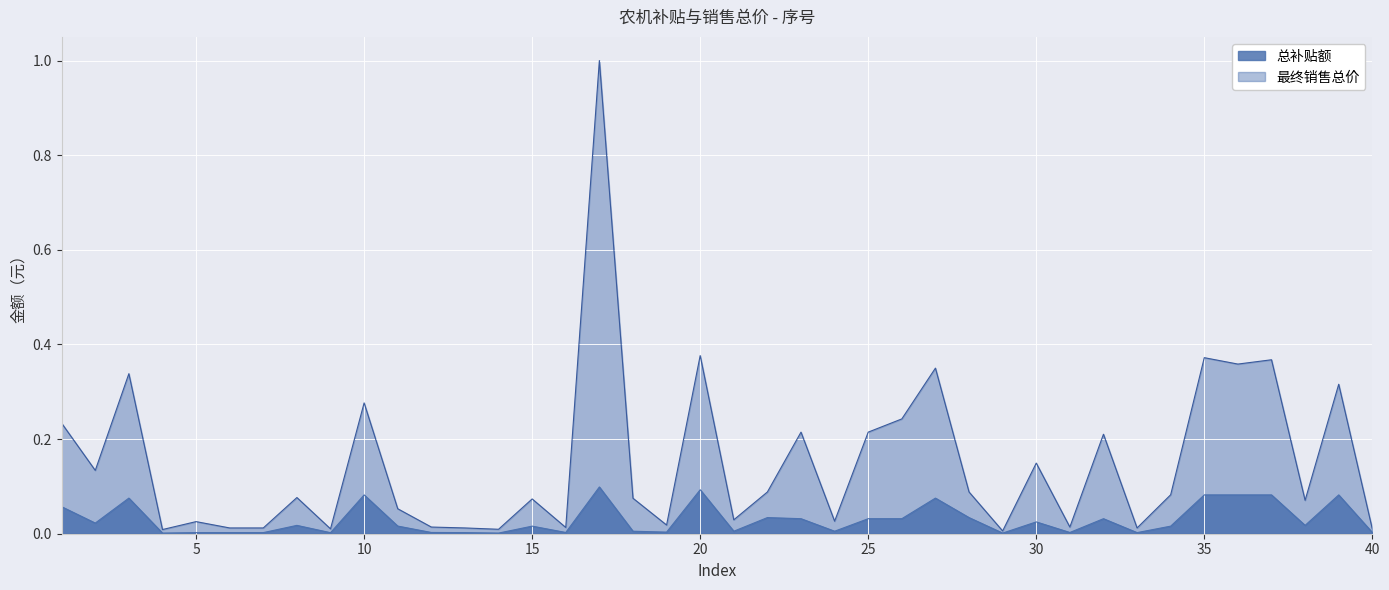

At which label is 最终销售总价 closest to 0?

29